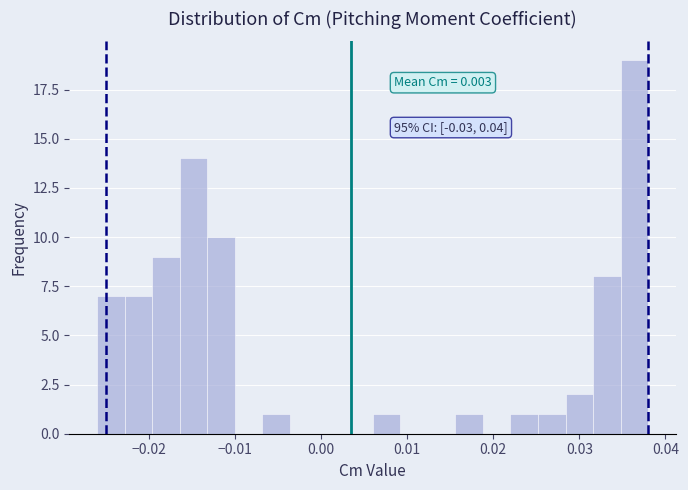

Around what value on the x-axis is the tallest bar? Give the approximate position of its centre, as read against the axis.

0.036